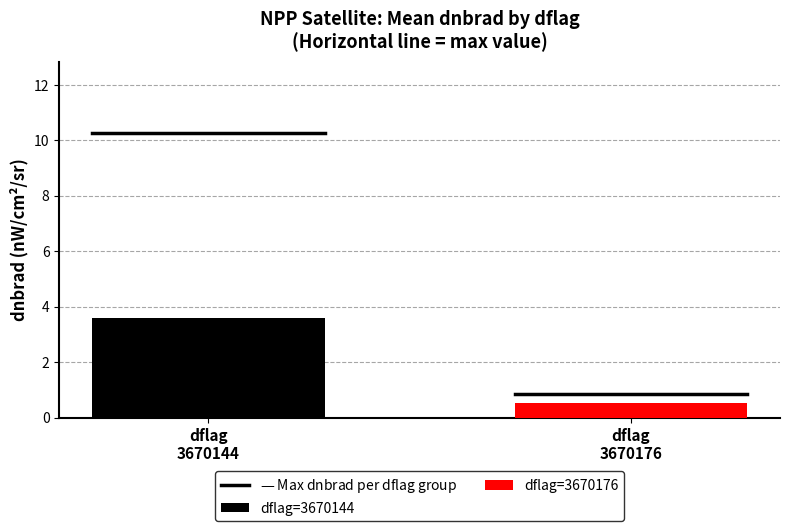

List the series in order of their peak value, lowest first.

dflag=3670176, dflag=3670144